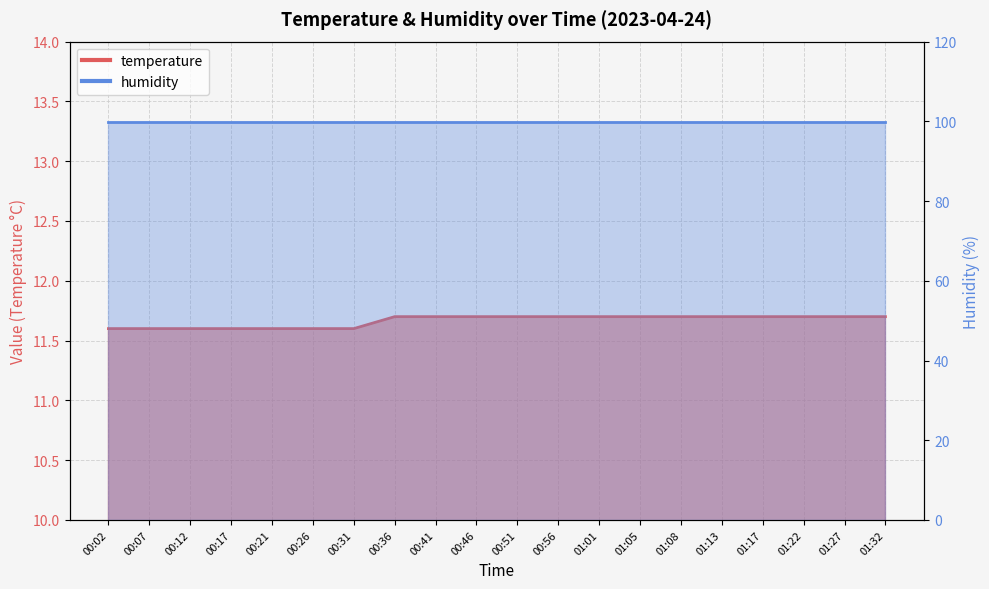

List the labels in order of value, smallest first.

00:02, 00:07, 00:12, 00:17, 00:21, 00:26, 00:31, 00:36, 00:41, 00:46, 00:51, 00:56, 01:01, 01:05, 01:08, 01:13, 01:17, 01:22, 01:27, 01:32